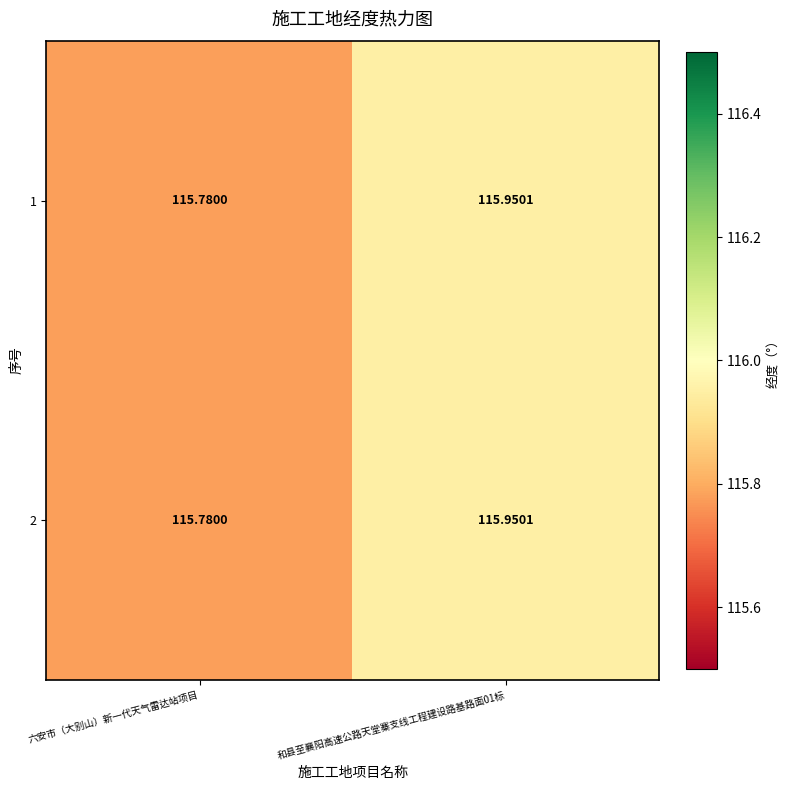

Count the number of data series in this chart.

2